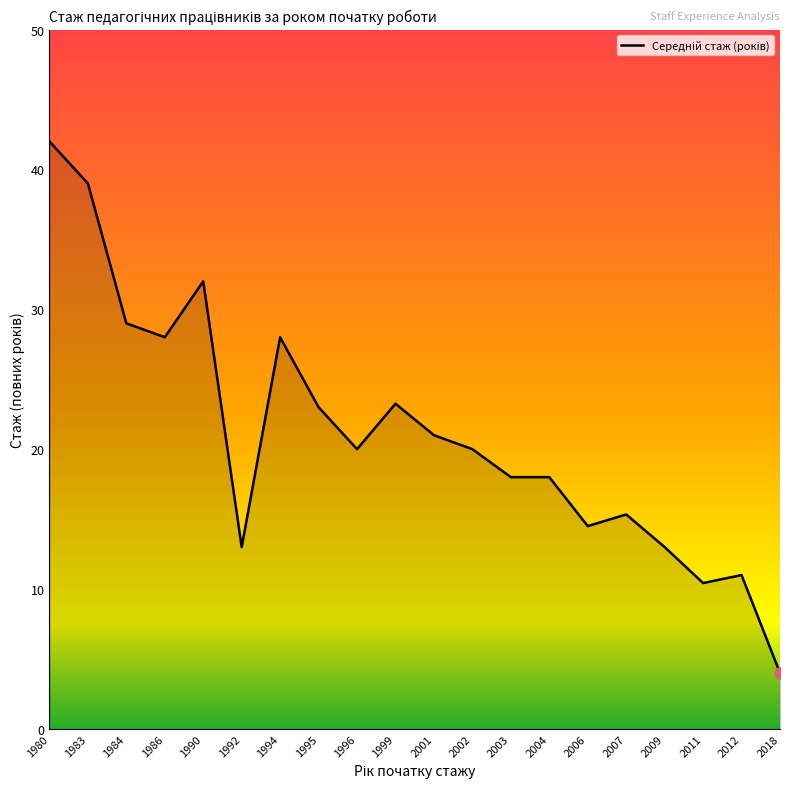

What is the maximum value shown in the chart?

42.0